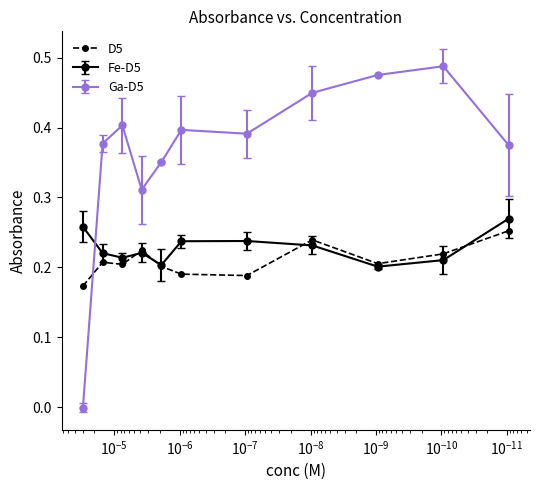

What is the difference between the second highest and second lowest values?

0.1